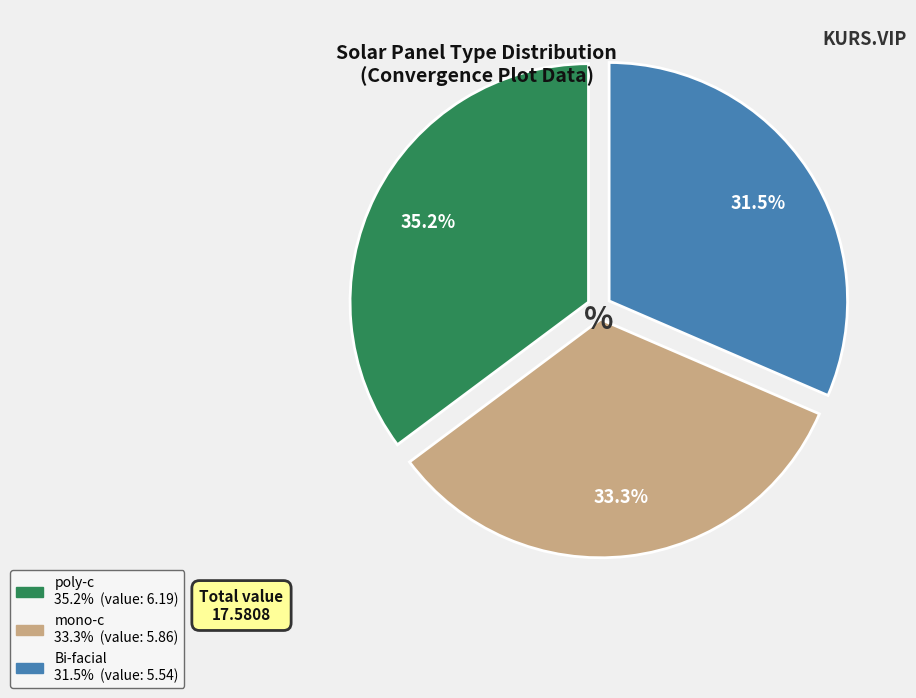

Between mono-c and poly-c, which is larger?

poly-c